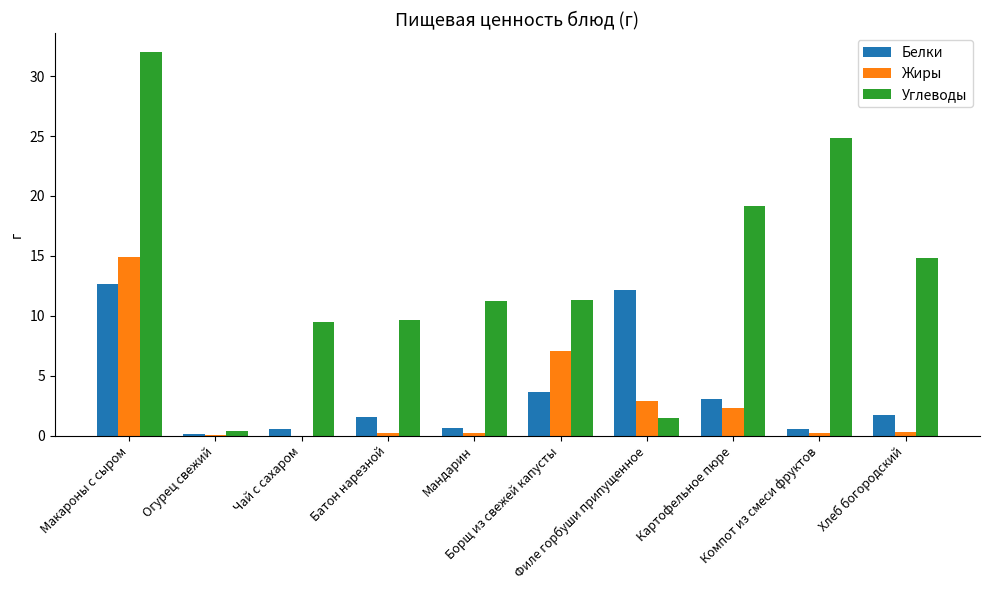

What is the sum of all Белки values?

36.6